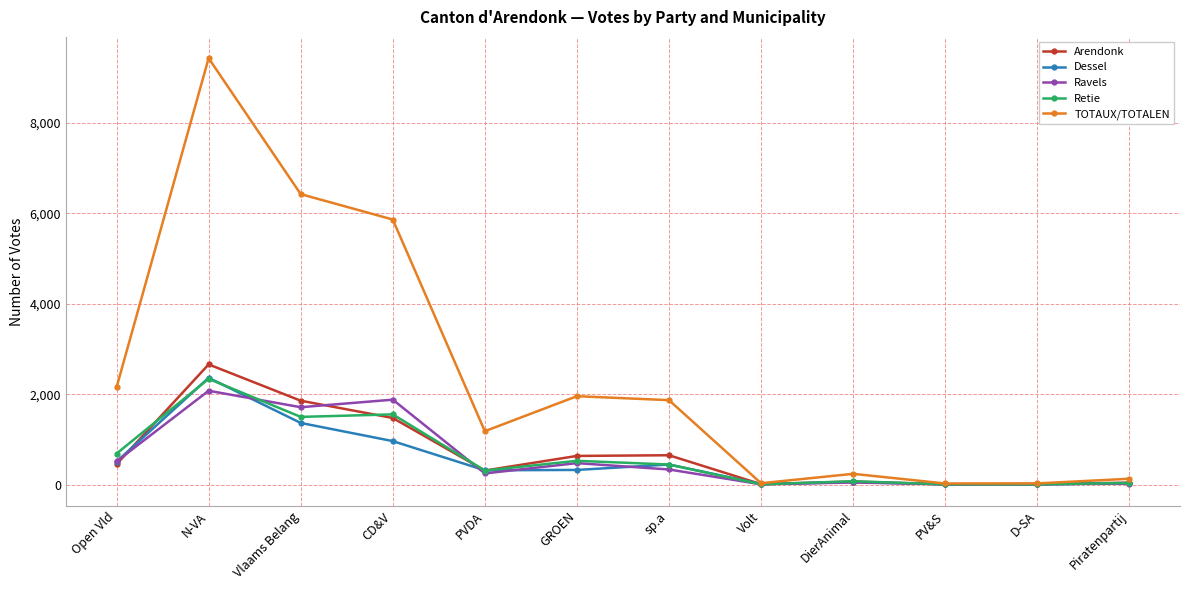

How many series are shown in this chart?

5